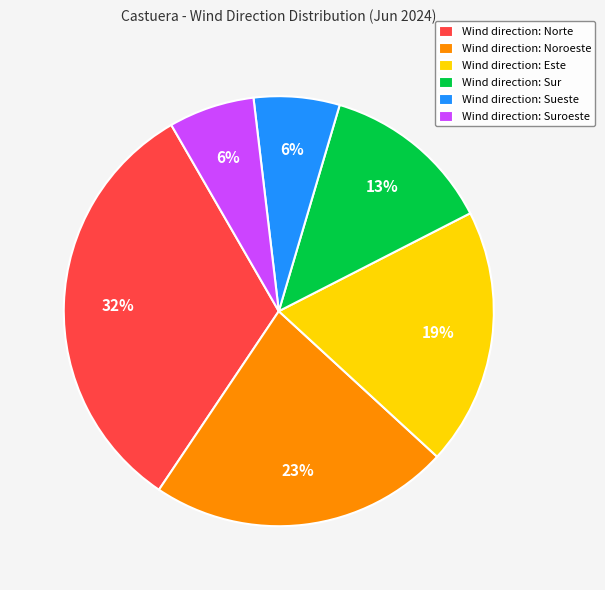

To the nearest percent, what is the average slice percentage?

17%